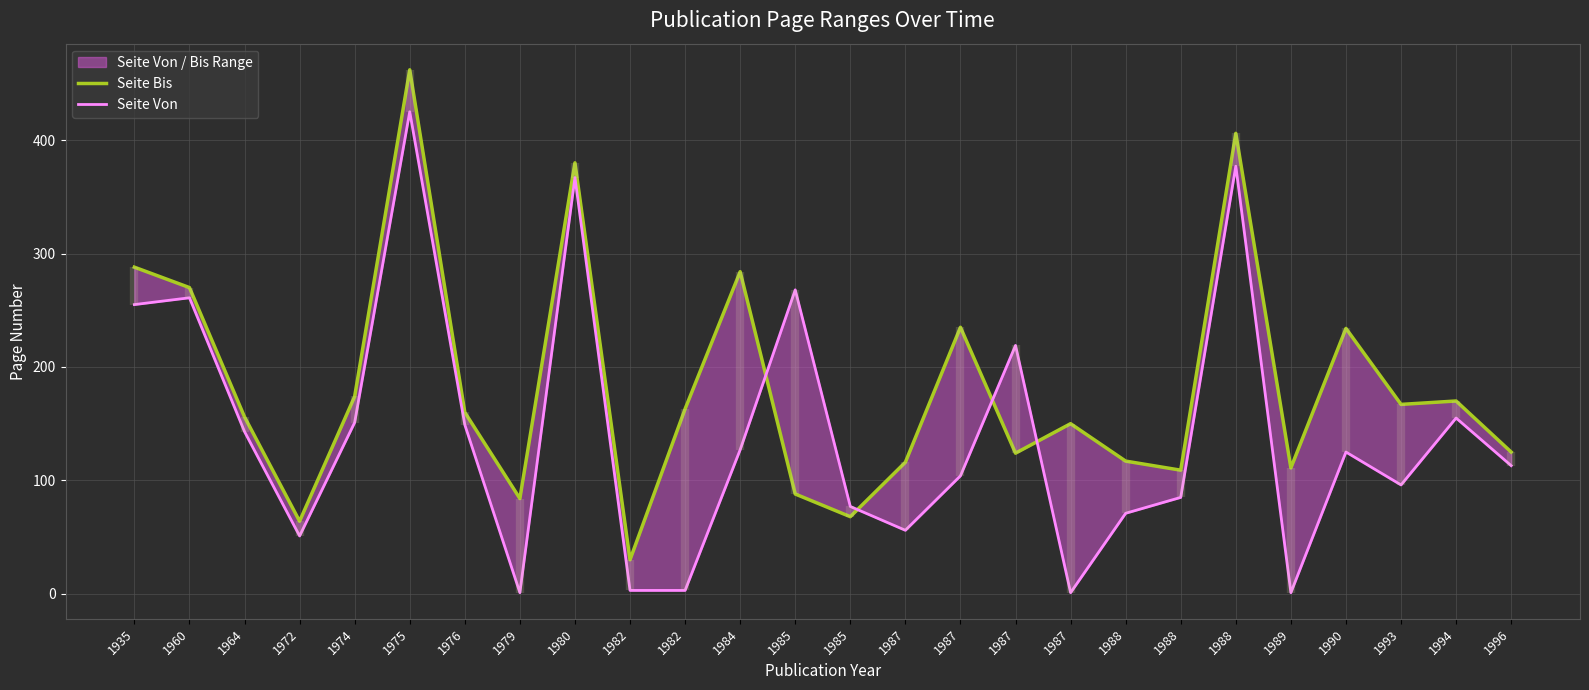

At which label is Seite Bis closest to 246?

1987